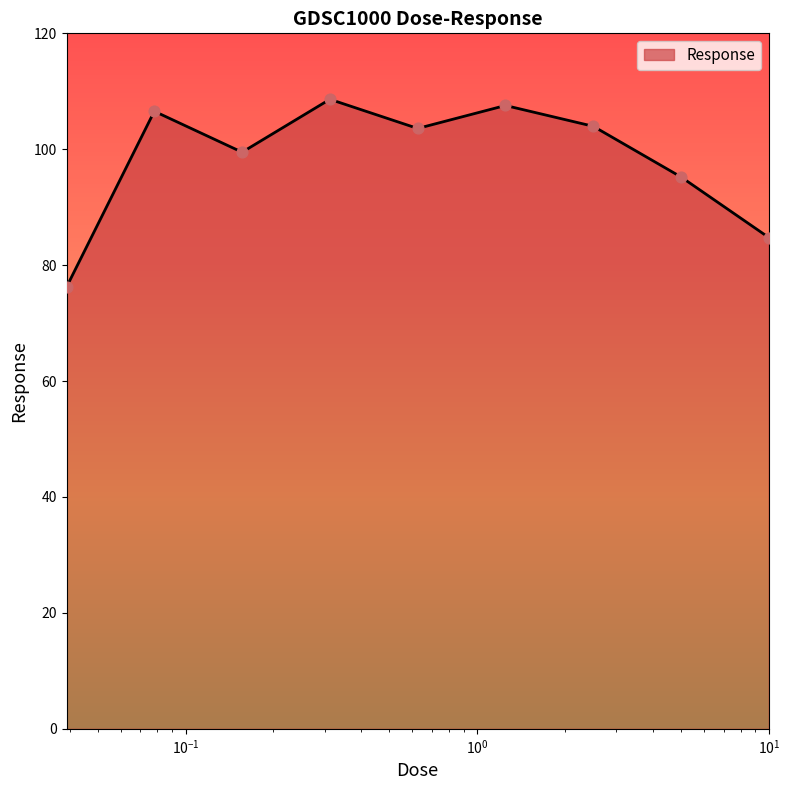

What is the minimum value shown in the chart?

76.2